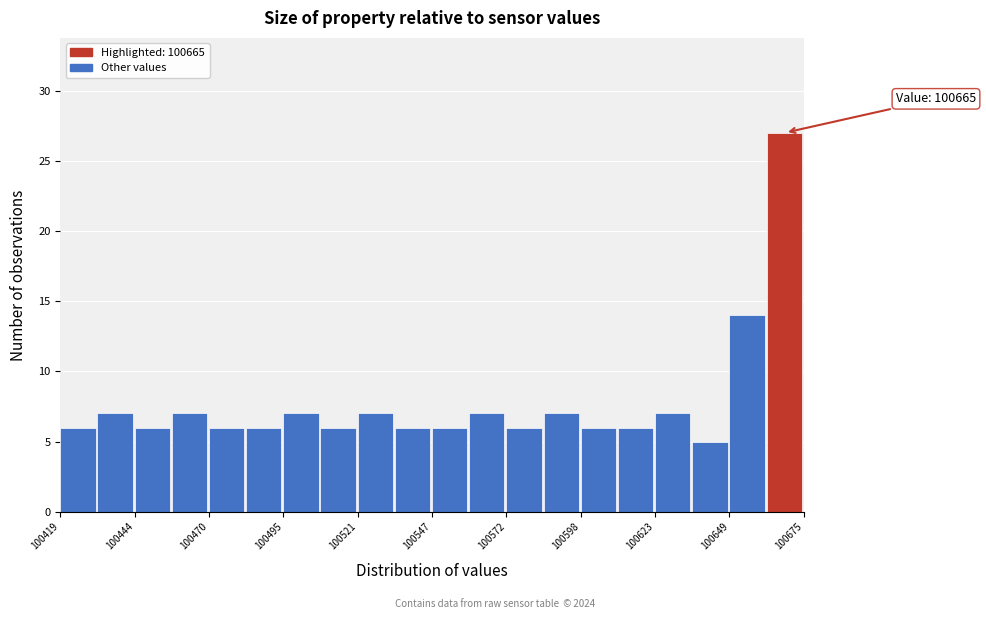

Around what value on the x-axis is the tallest bar? Give the approximate position of its centre, as read against the axis.

100670